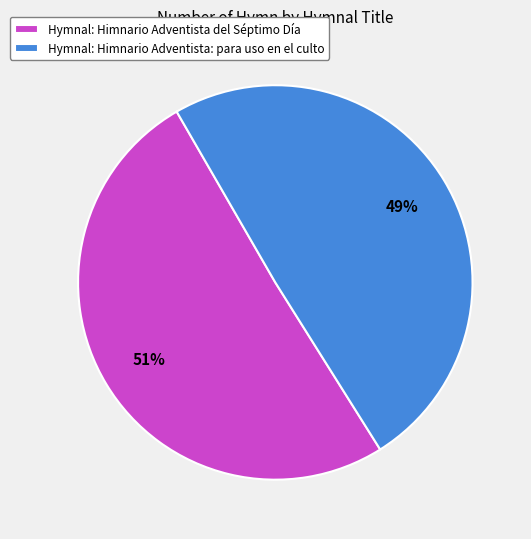

How many segments does this pie chart have?

2